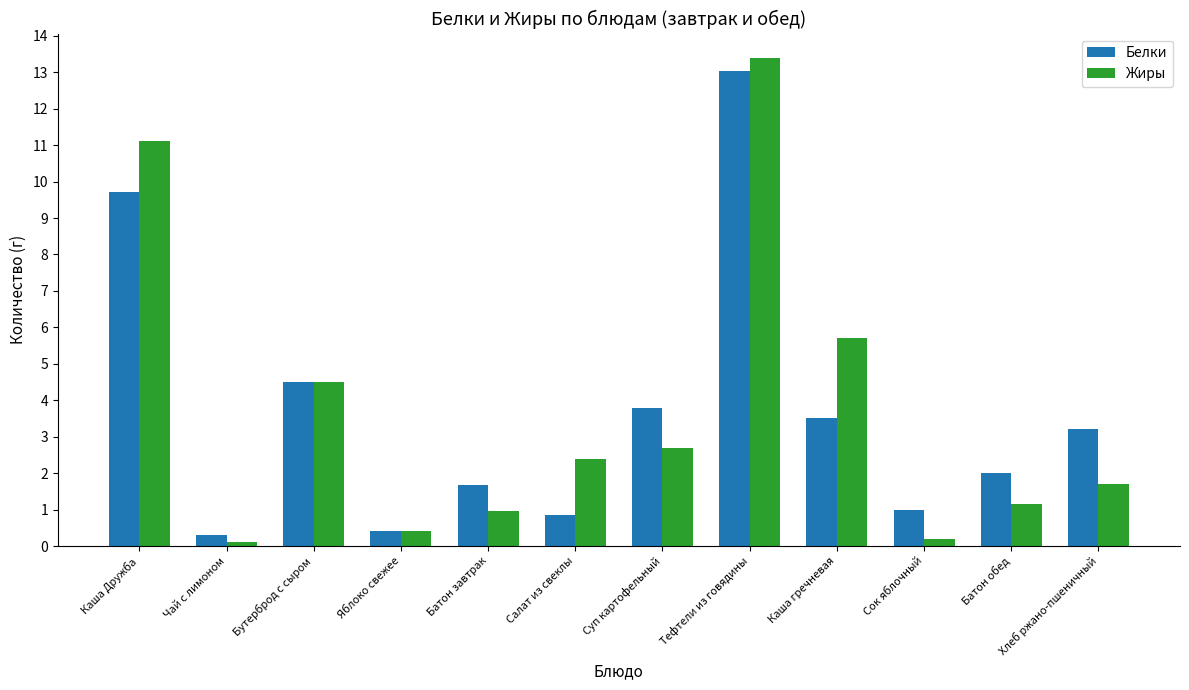

What is the label of the 5th bar from the right?

Тефтели из говядины